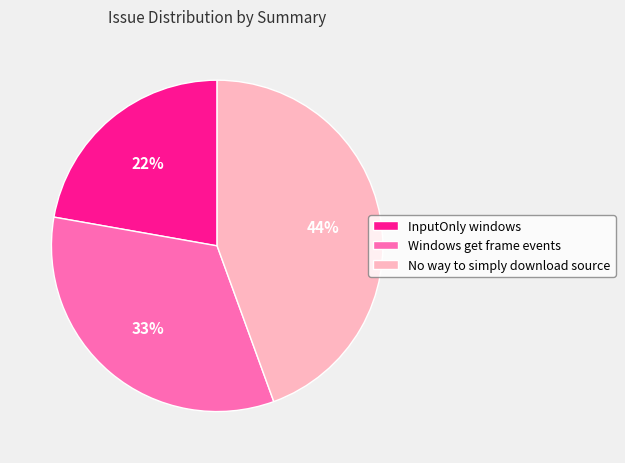

Is there any slice that represents more than half of the pie?

No